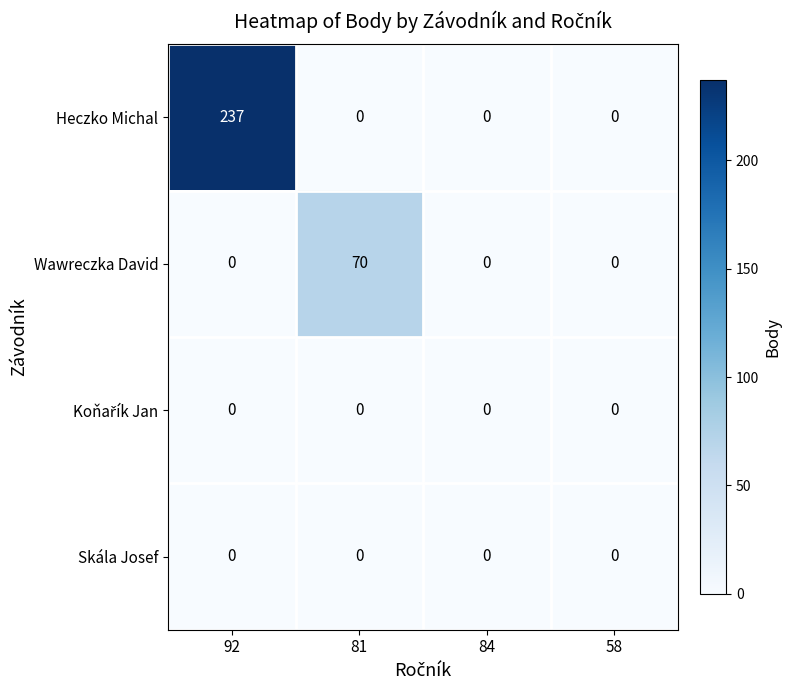

Between 81 and 84, which series saw the biggest shift?

Wawreczka David